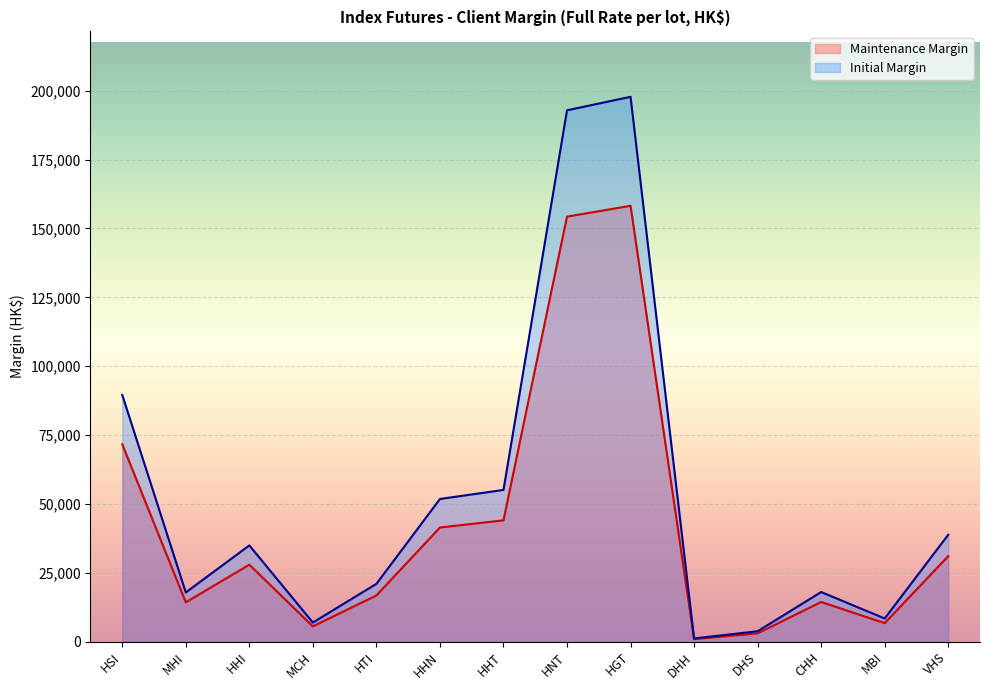

What position from the right is MBI?

2